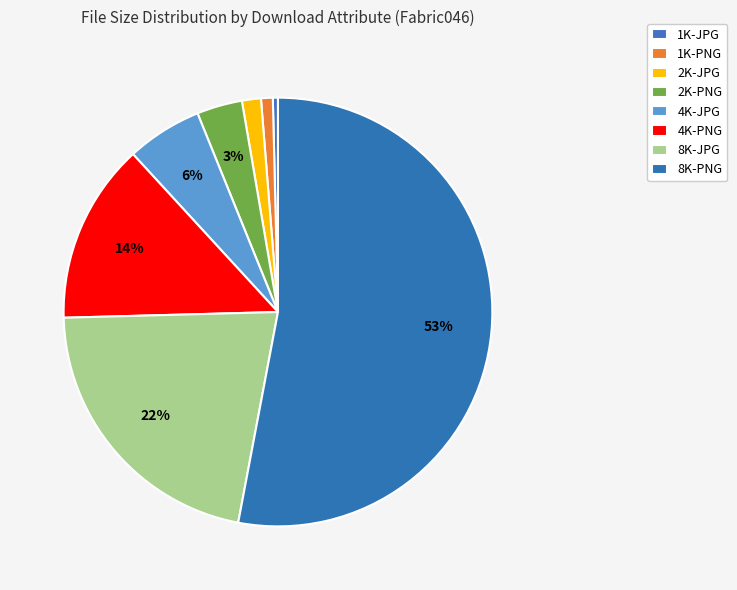

Which slice represents more than half of the pie?

8K-PNG